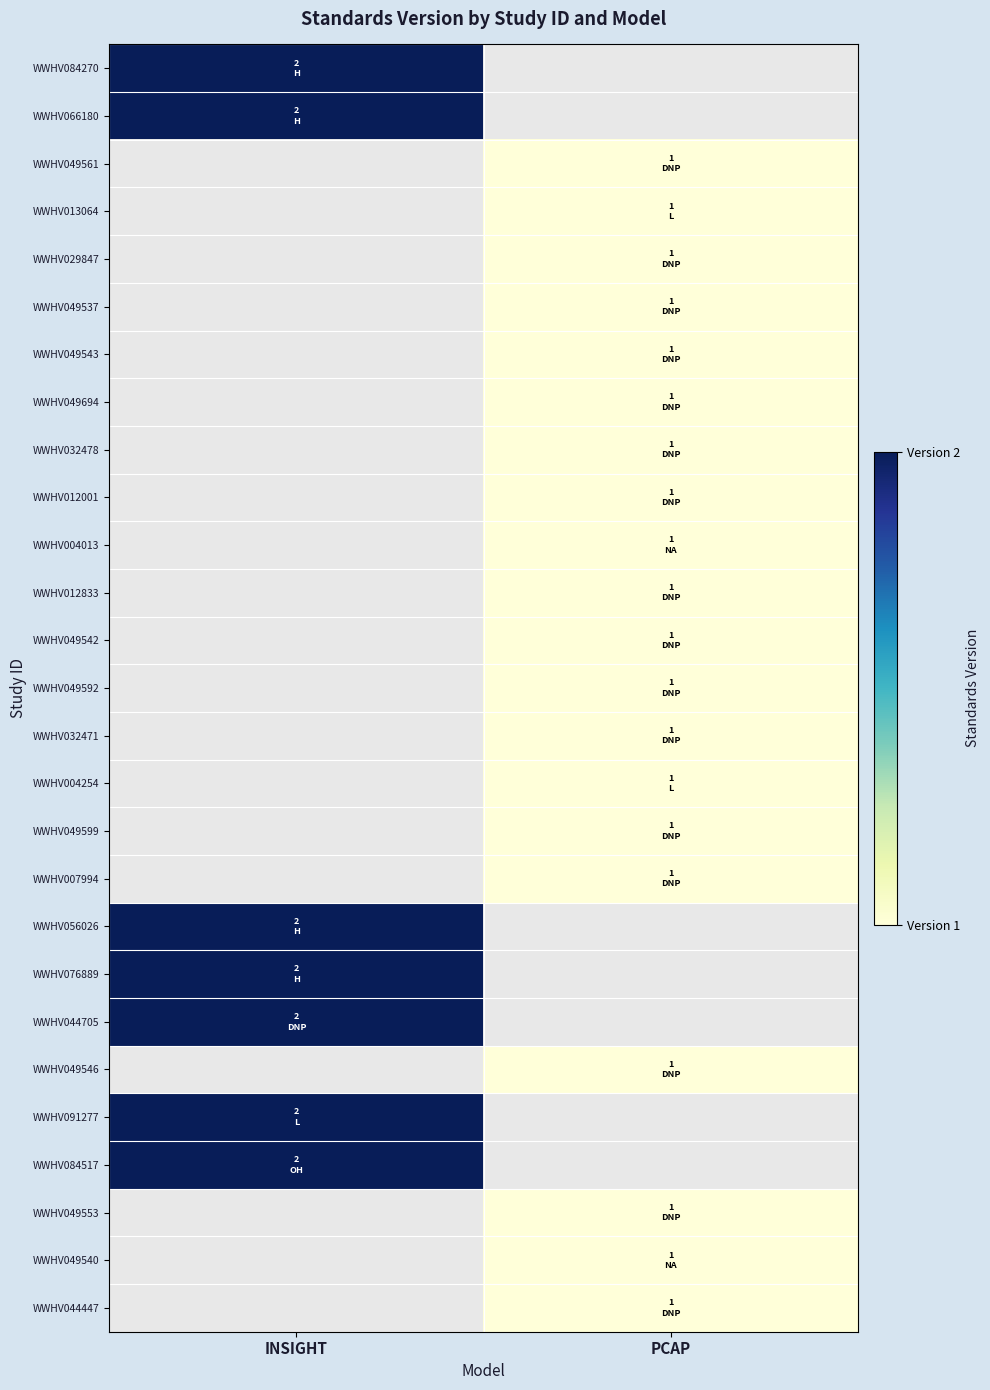

What is the minimum value shown in the chart?

1.0